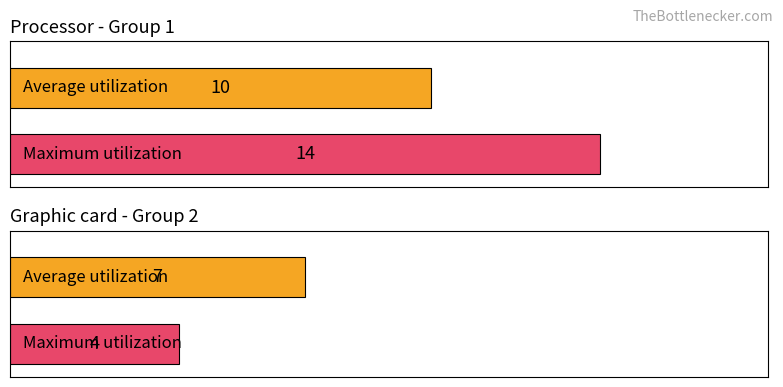

Which series has the largest total across all categories?

Maximum utilization